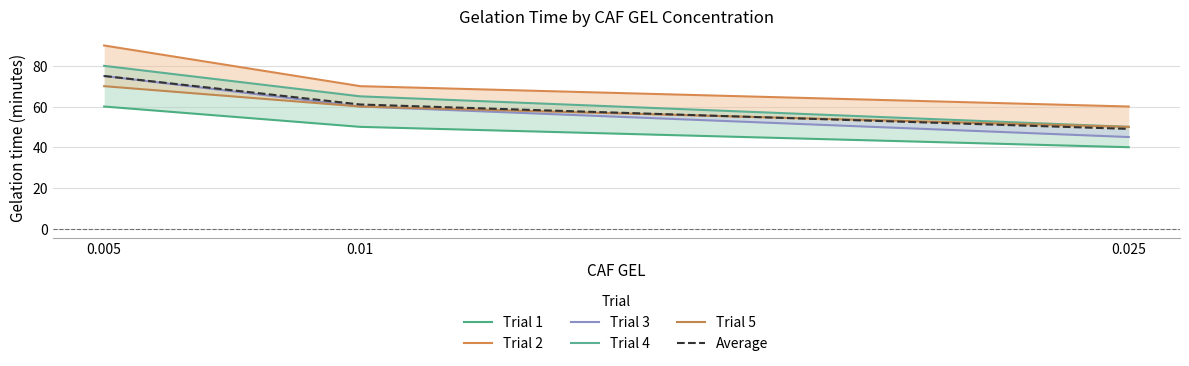

Reading right to left, transcribe all the data shown in this chart.

Trial 1: 40	50	60
Trial 2: 60	70	90
Trial 3: 45	60	75
Trial 4: 50	65	80
Trial 5: 50	60	70
Average: 49	61	75